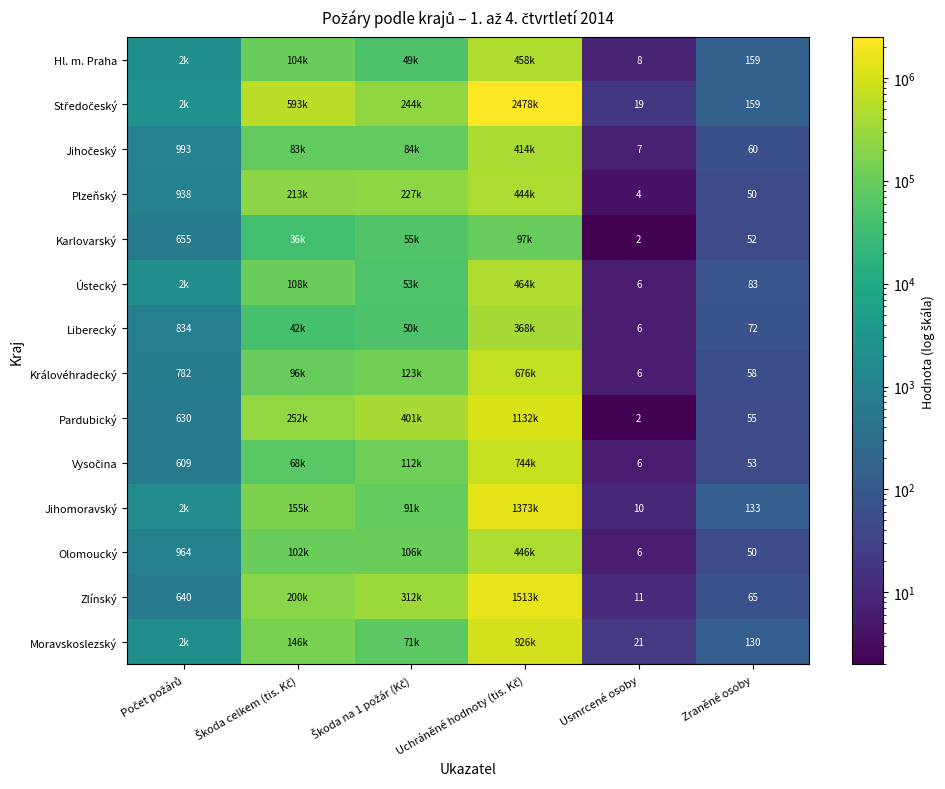

What is the sum of the Hl. m. Praha values at Zraněné osoby and Usmrcené osoby?

167.0